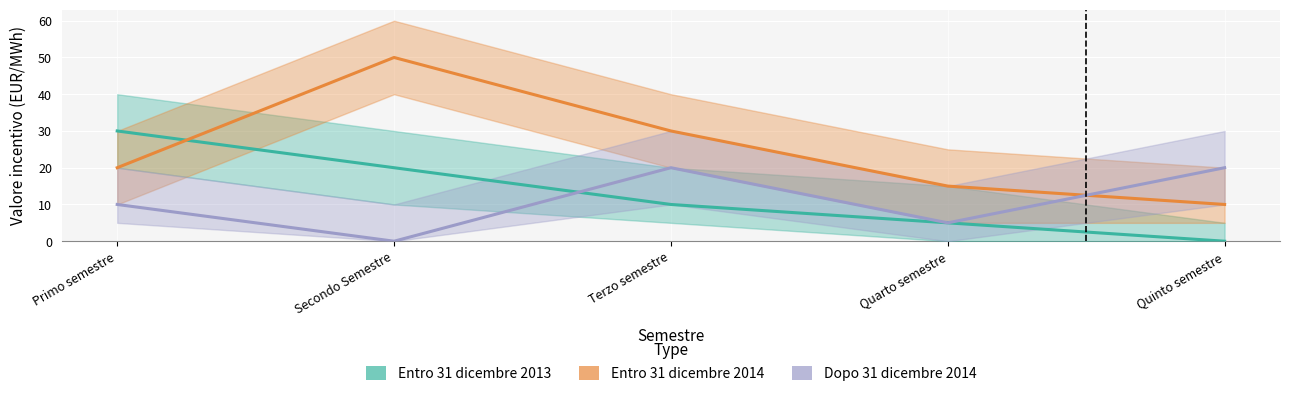

Count the number of categories in the chart.

5